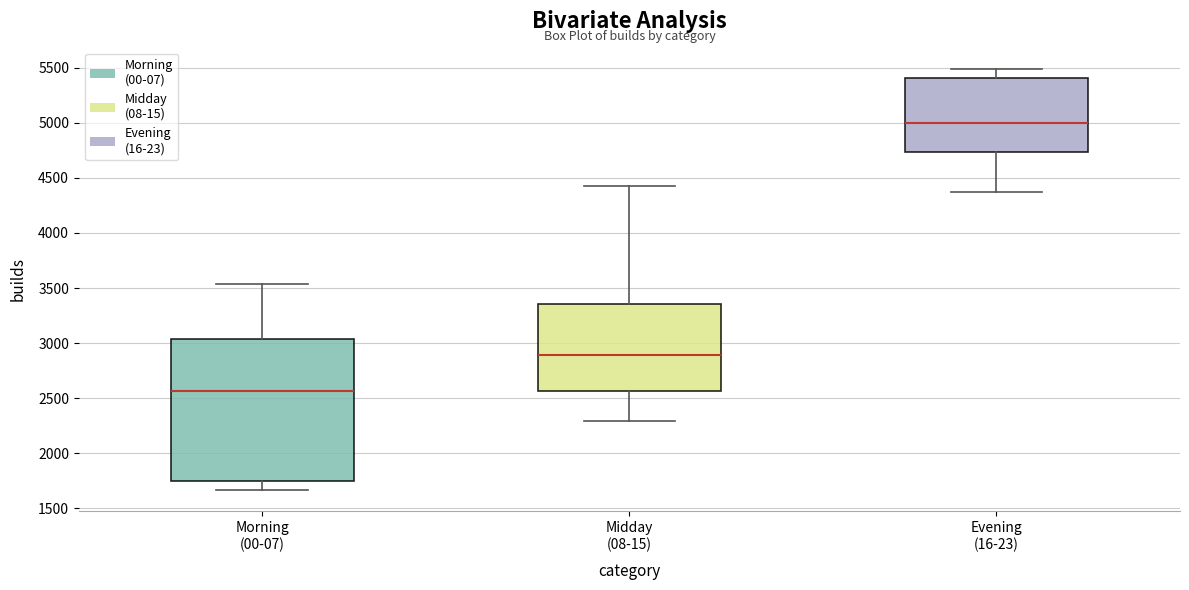

Reading left to right, transcribe this box plot: for each box, give where its median line is, the range the box spans, and where its two whiskers end, as read against the y-axis. The values are not printed on the chart, so give them approximately, as read against the axis.

Morning (00-07): median 2550, box 1750 to 3050, whiskers 1650 to 3550
Midday (08-15): median 2900, box 2550 to 3350, whiskers 2300 to 4450
Evening (16-23): median 5000, box 4750 to 5400, whiskers 4350 to 5500